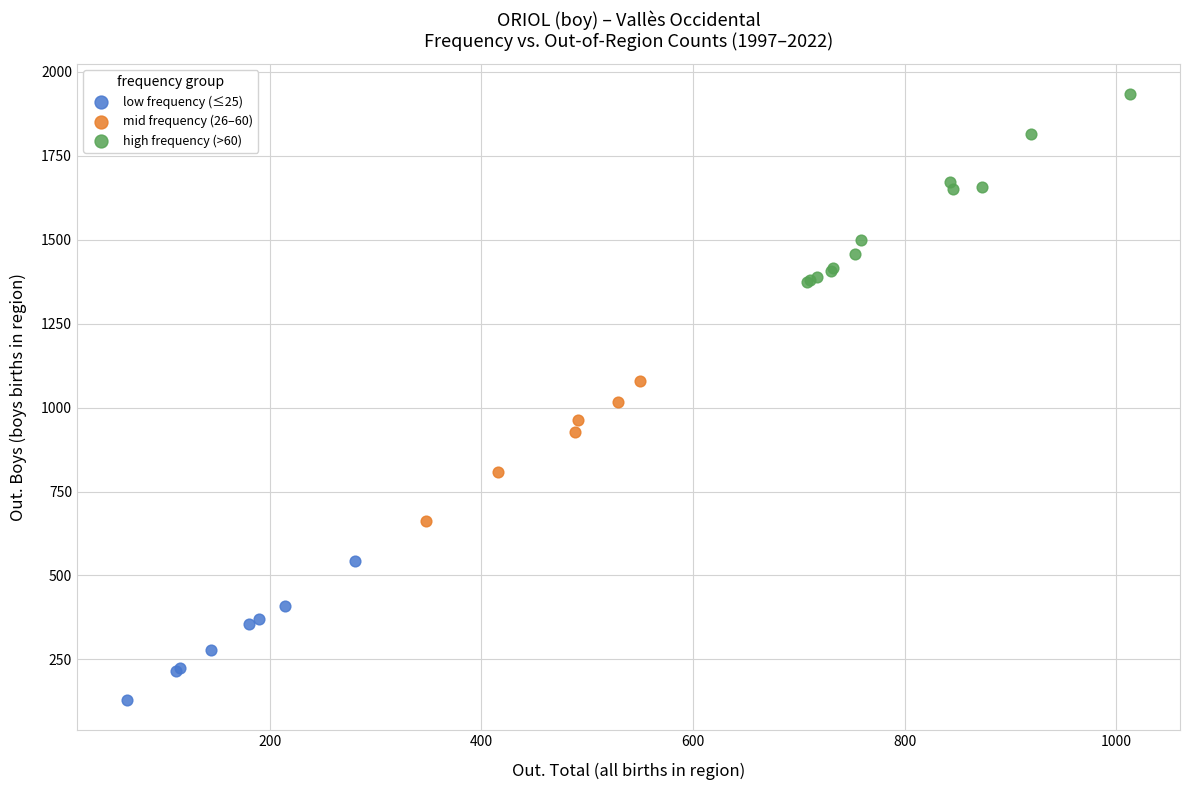

What are all the series names shown in the legend?

low frequency (≤25), mid frequency (26–60), high frequency (>60)